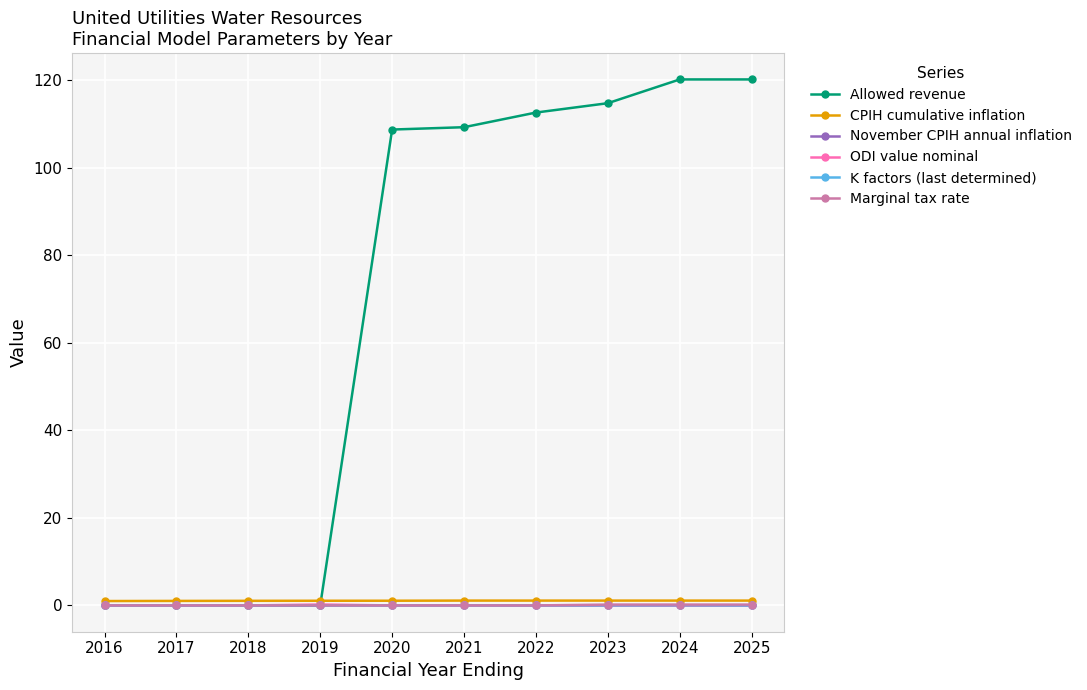

Between which two adjacent categories do ODI value nominal and November CPIH annual inflation first intersect?

2018 and 2019